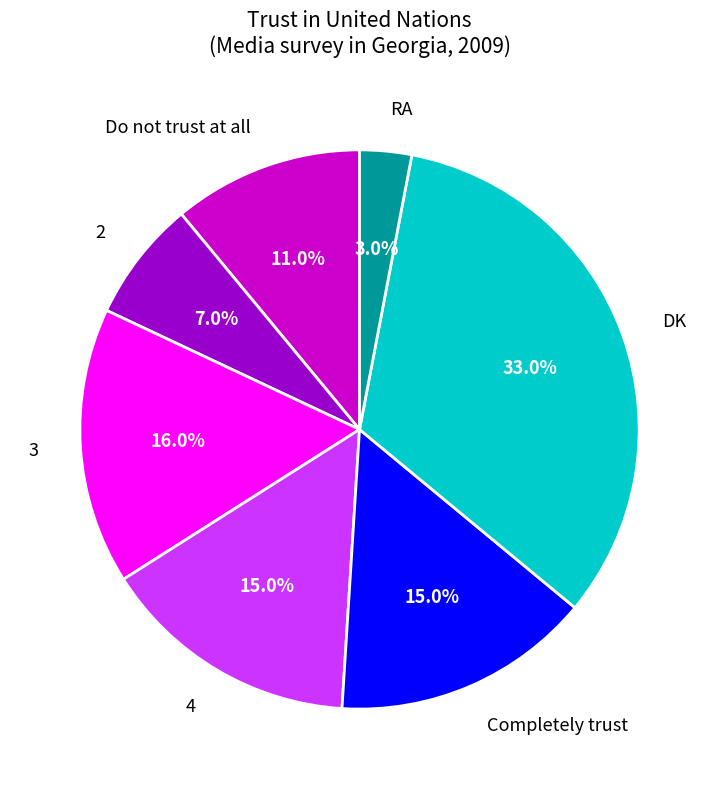

To the nearest percent, what percentage of the pie is 2?

7%